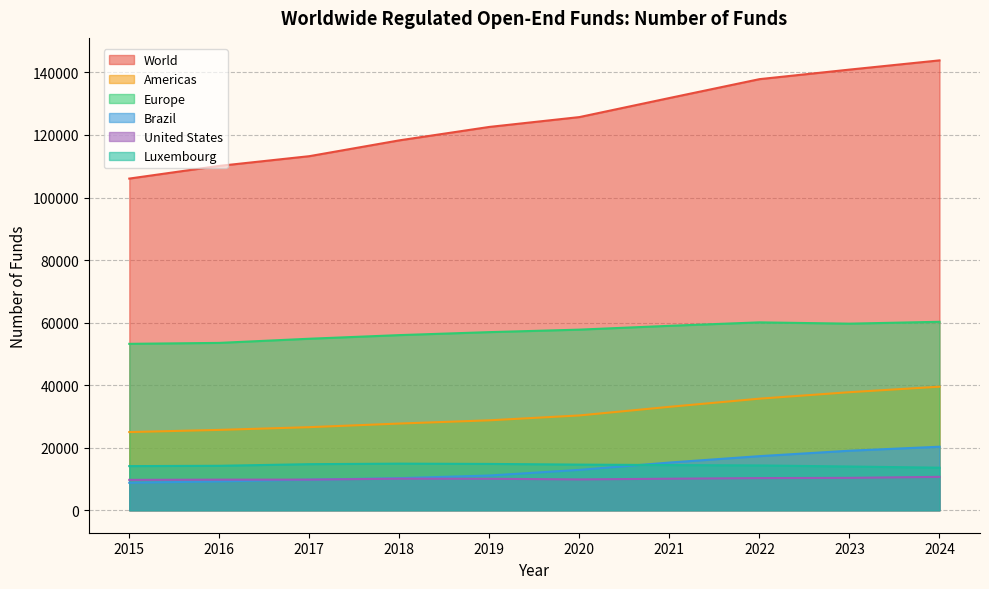

True or false: World and United States intersect in this chart.

False